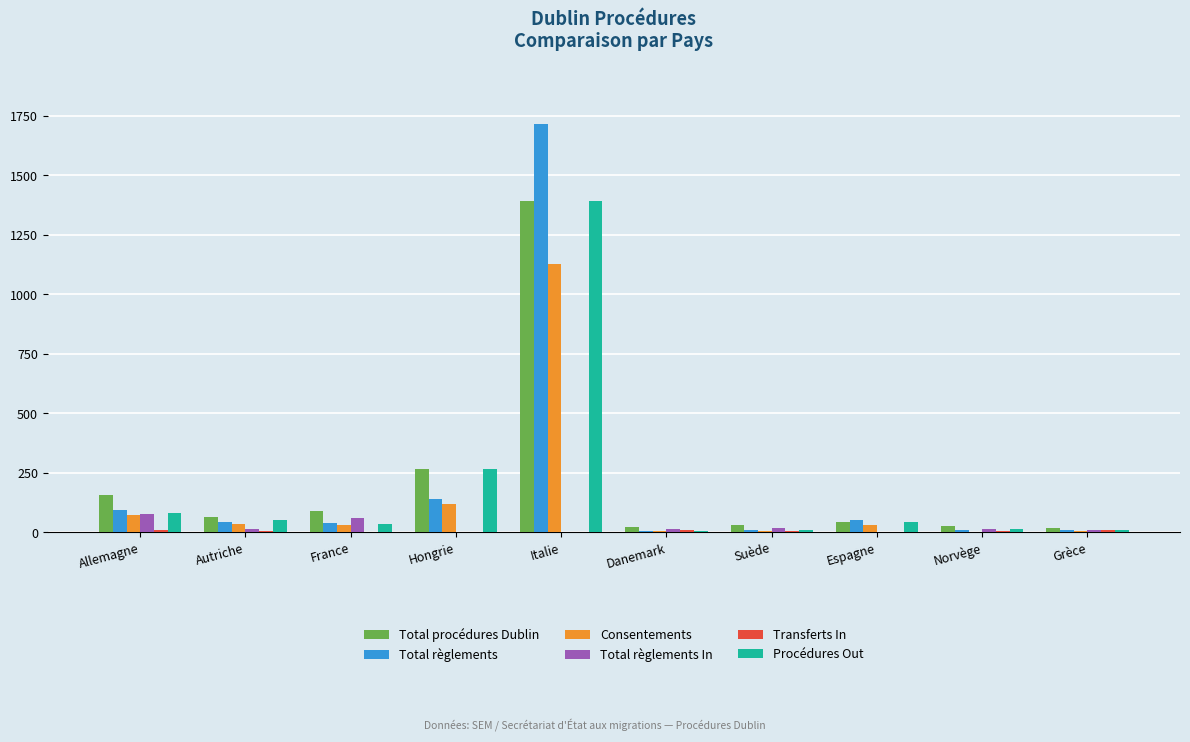

What is the sum of all Total règlements In values?

200